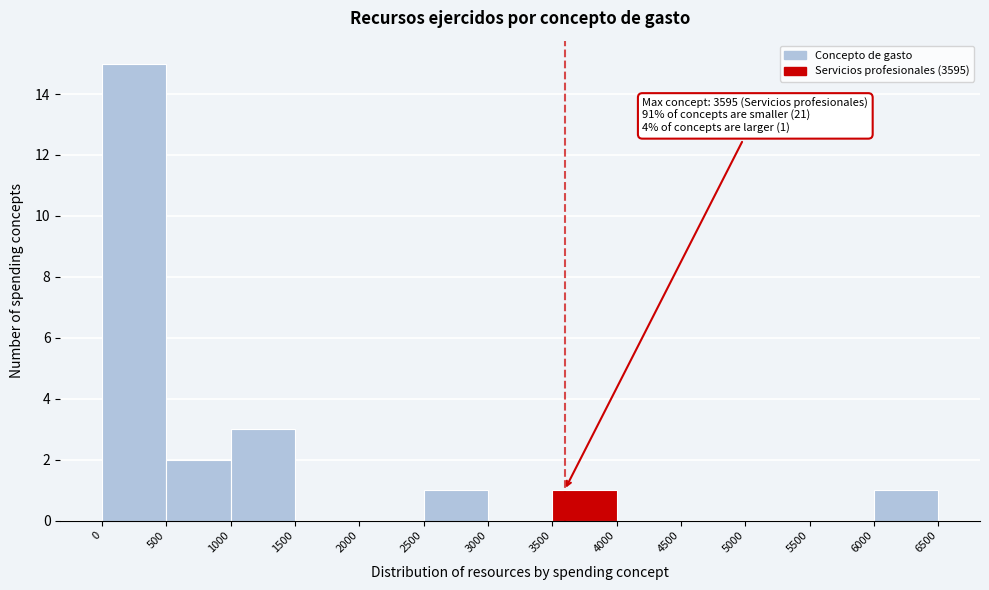

Over which range of the x-axis is the bar tallest?

0 to 500